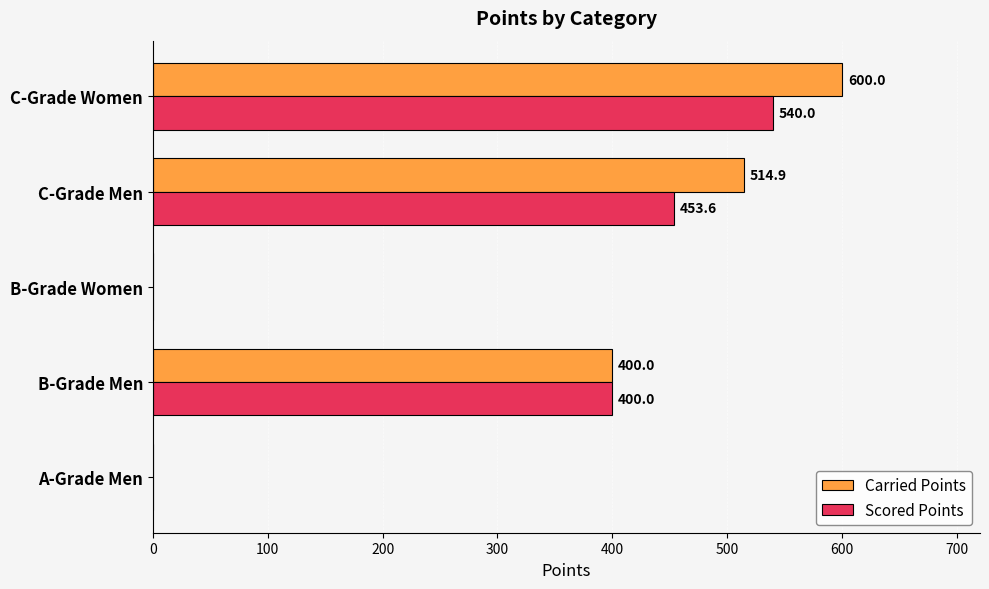

Is the value of Carried Points at C-Grade Men greater than the value of Scored Points at C-Grade Men?

Yes